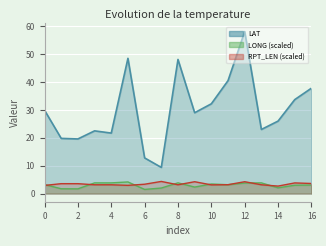

In RPT_LEN, how many points are lower than both neighbors (excluding endpoints)?

4